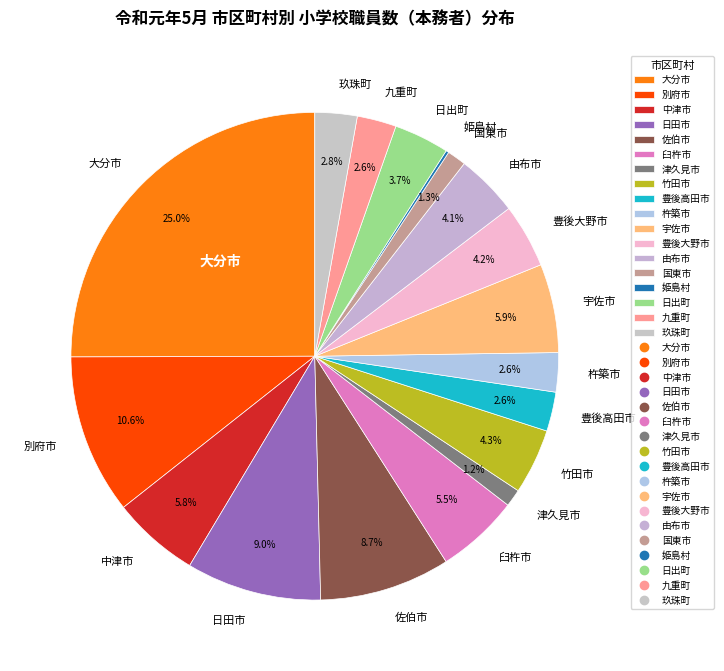

What is the total percentage of 臼杵市 and 玖珠町?

8.3%